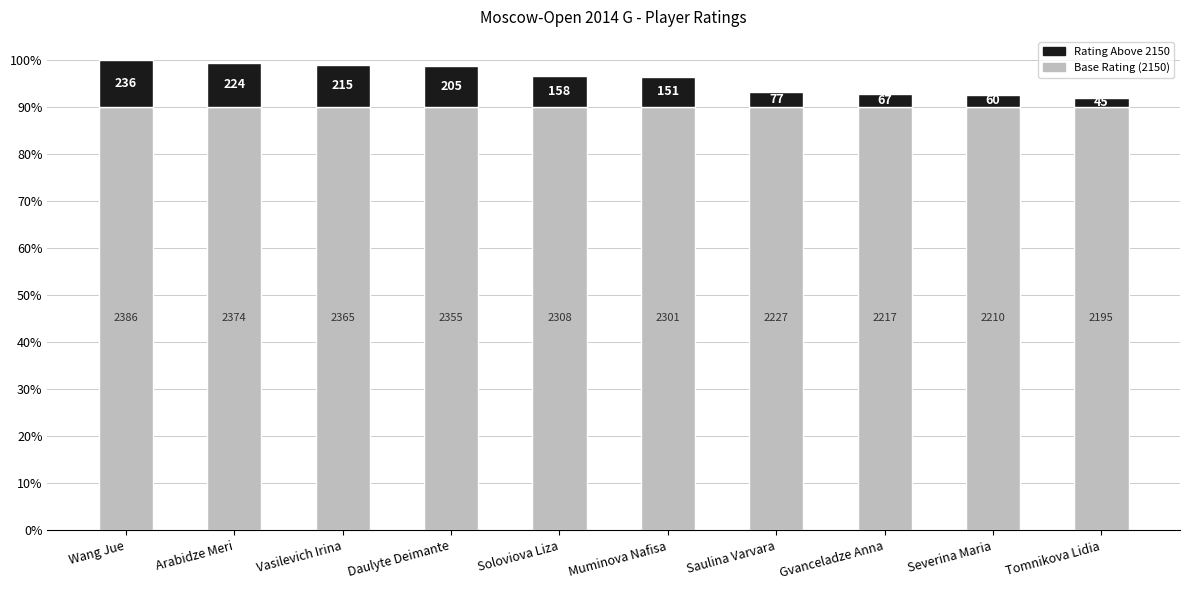

Are the bars grouped side by side (vs. stacked)?

No